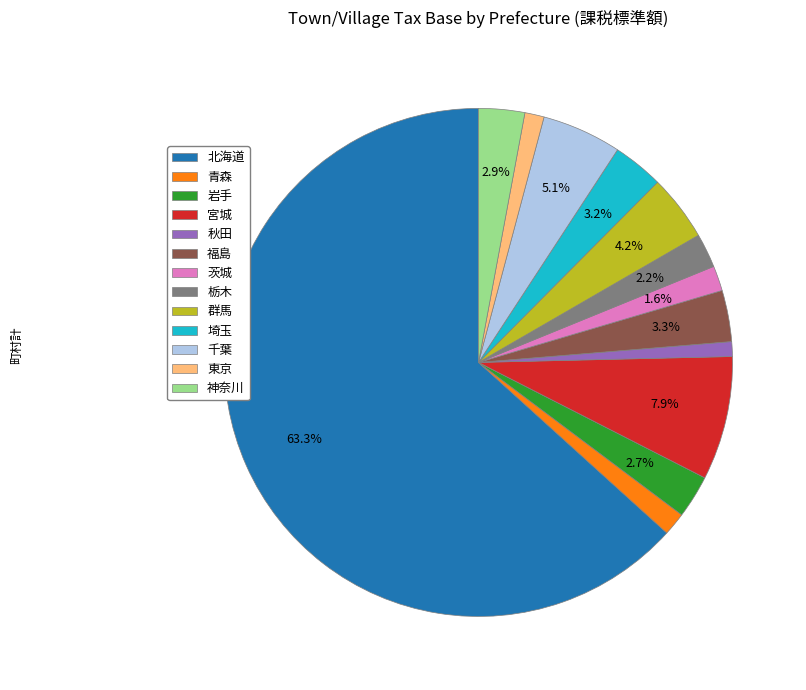

Which category accounts for the majority?

北海道